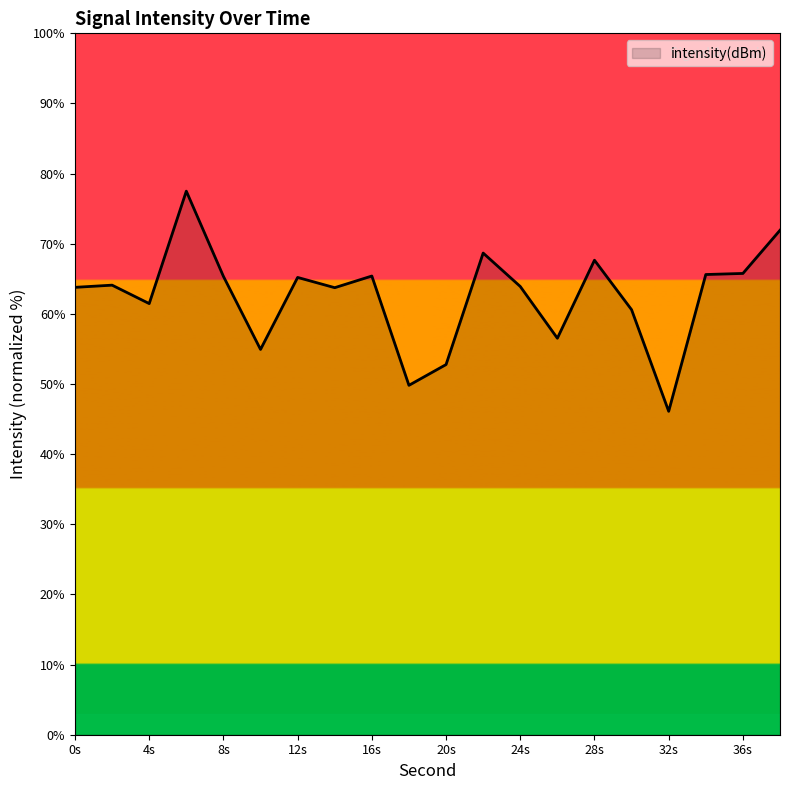

What is the maximum value shown in the chart?

77.5